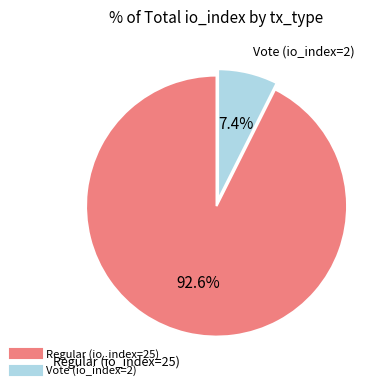

To the nearest percent, what is the combined percentage of Regular (io_index=25) and Vote (io_index=2)?

100%